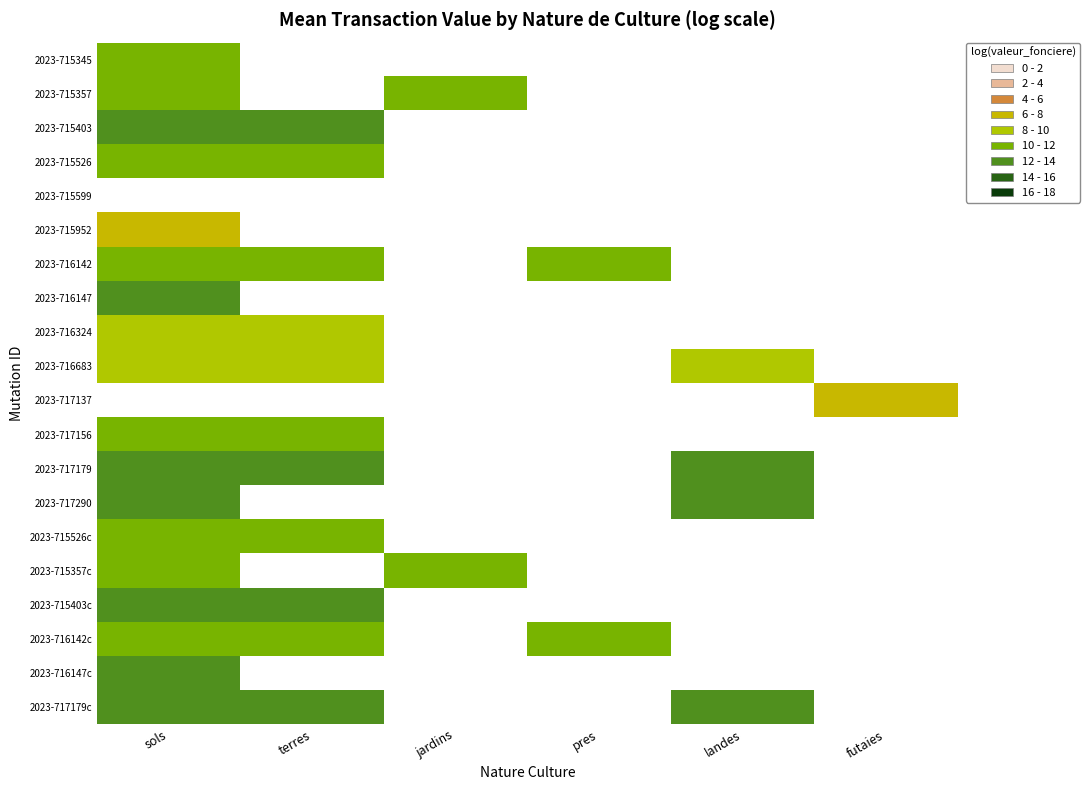

List the series in order of their peak value, lowest first.

2023-715952, 2023-716324, 2023-716683, 2023-715345, 2023-717156, 2023-715357, 2023-715357c, 2023-716142, 2023-716142c, 2023-715526, 2023-715526c, 2023-716147, 2023-716147c, 2023-717179, 2023-717179c, 2023-717290, 2023-715403, 2023-715599, 2023-717137, 2023-715403c